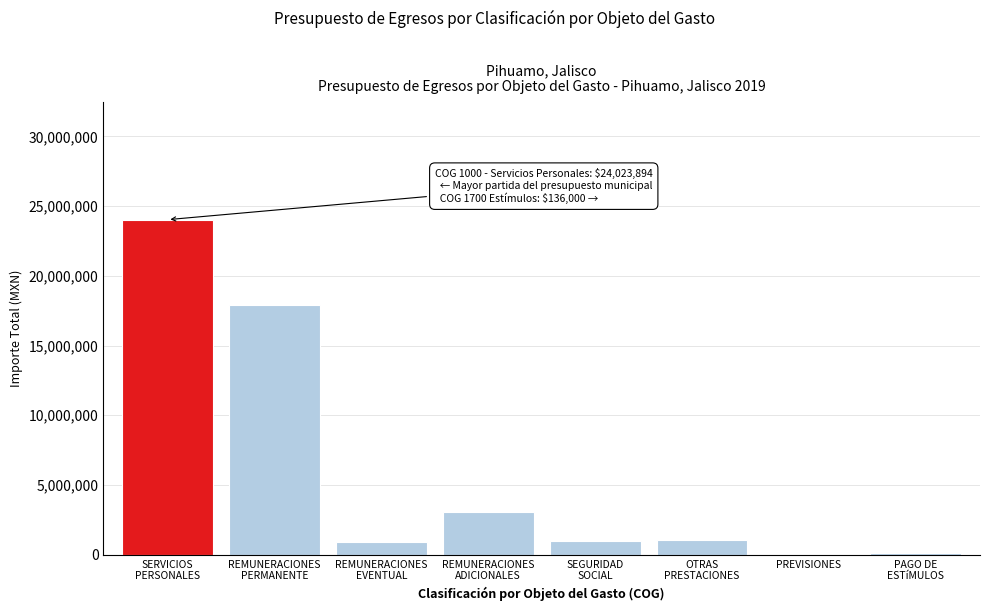

What is the maximum value shown in the chart?

24023894.0